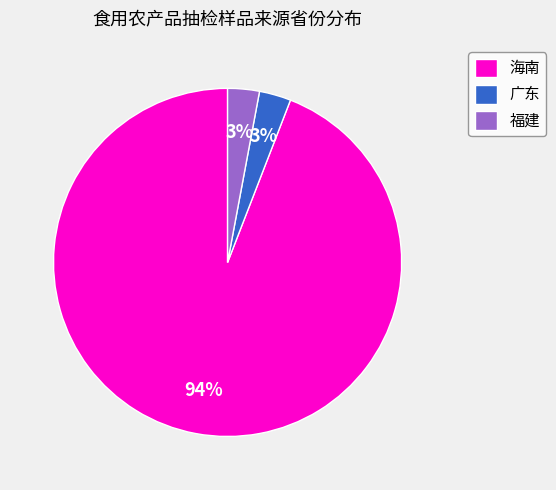

To the nearest percent, what is the combined percentage of 福建 and 广东?

6%